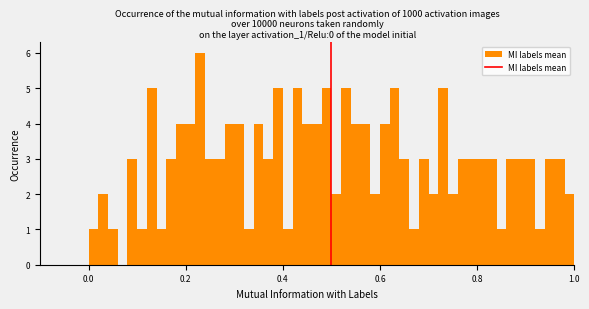

Around what value on the x-axis is the tallest bar? Give the approximate position of its centre, as read against the axis.

0.24